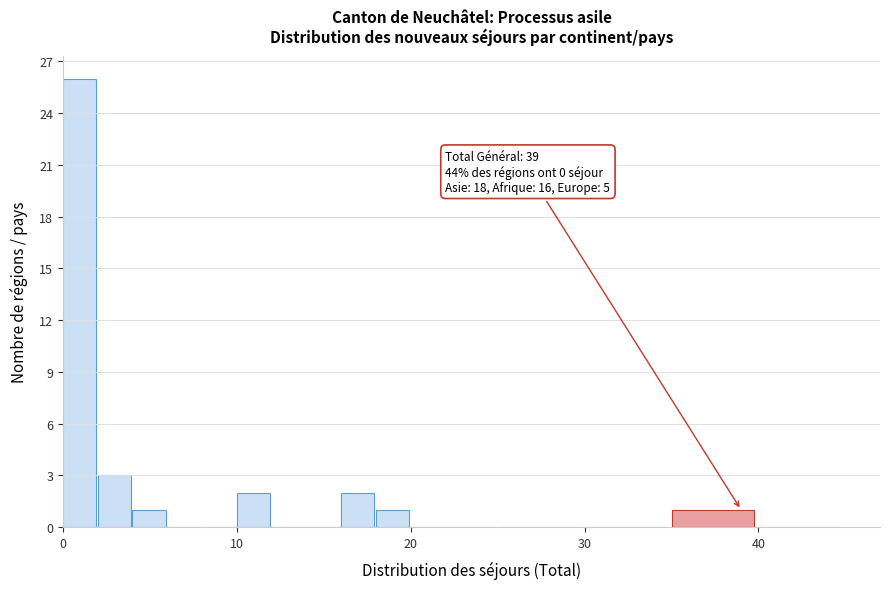

Read against the x-axis, roughly where is the centre of the tallest bar?

1